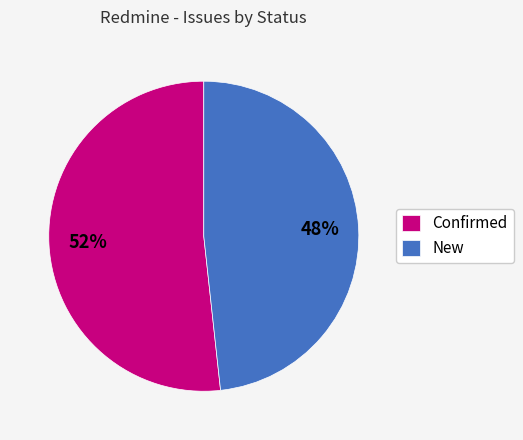

How many slices are in this pie chart?

2